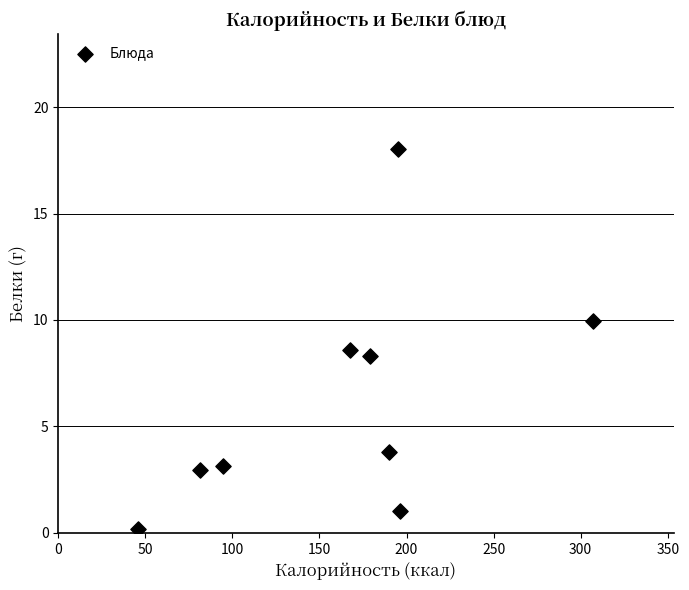

What Y value in the scatter plot is closest to 9?

8.6